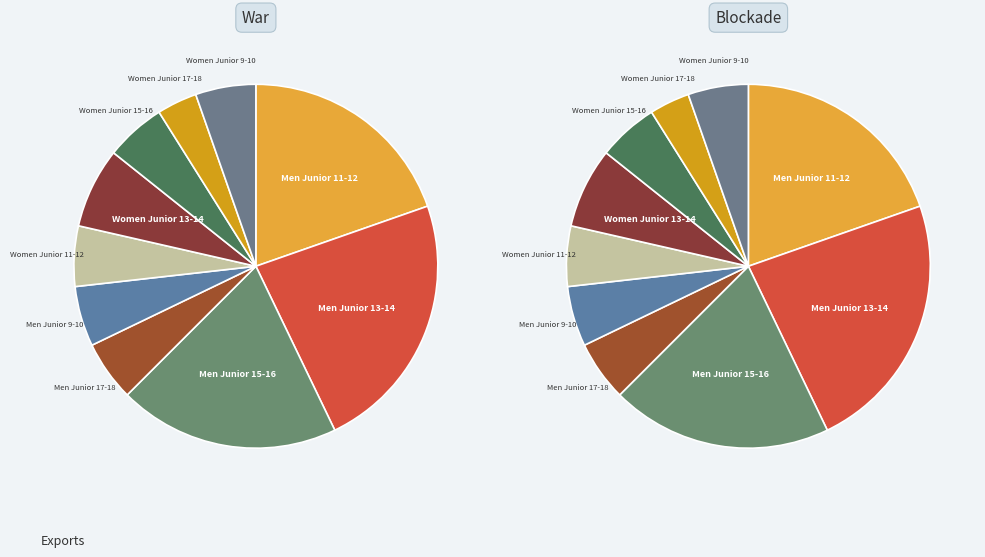

True or false: Men Junior 15-16 Open accounts for 20% of the total.

True